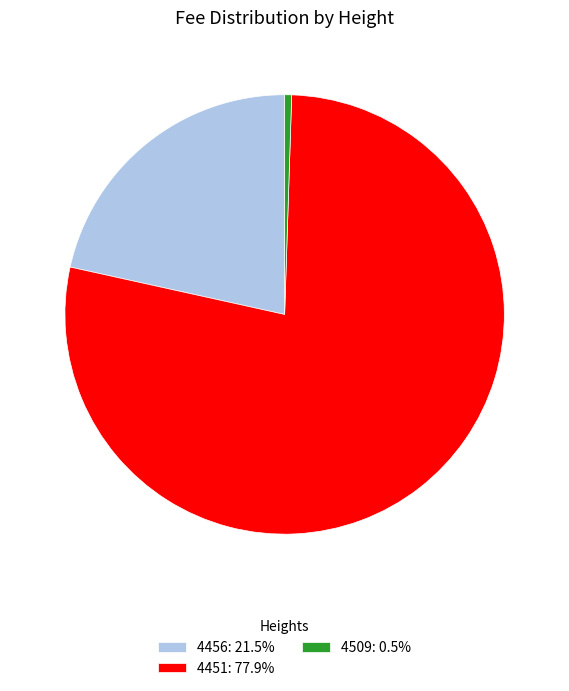

How many segments does this pie chart have?

3